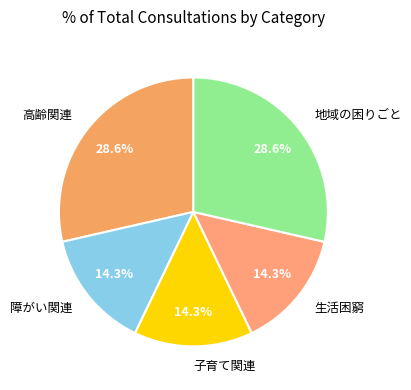

Is it true that 子育て関連 is 14% of the pie?

True